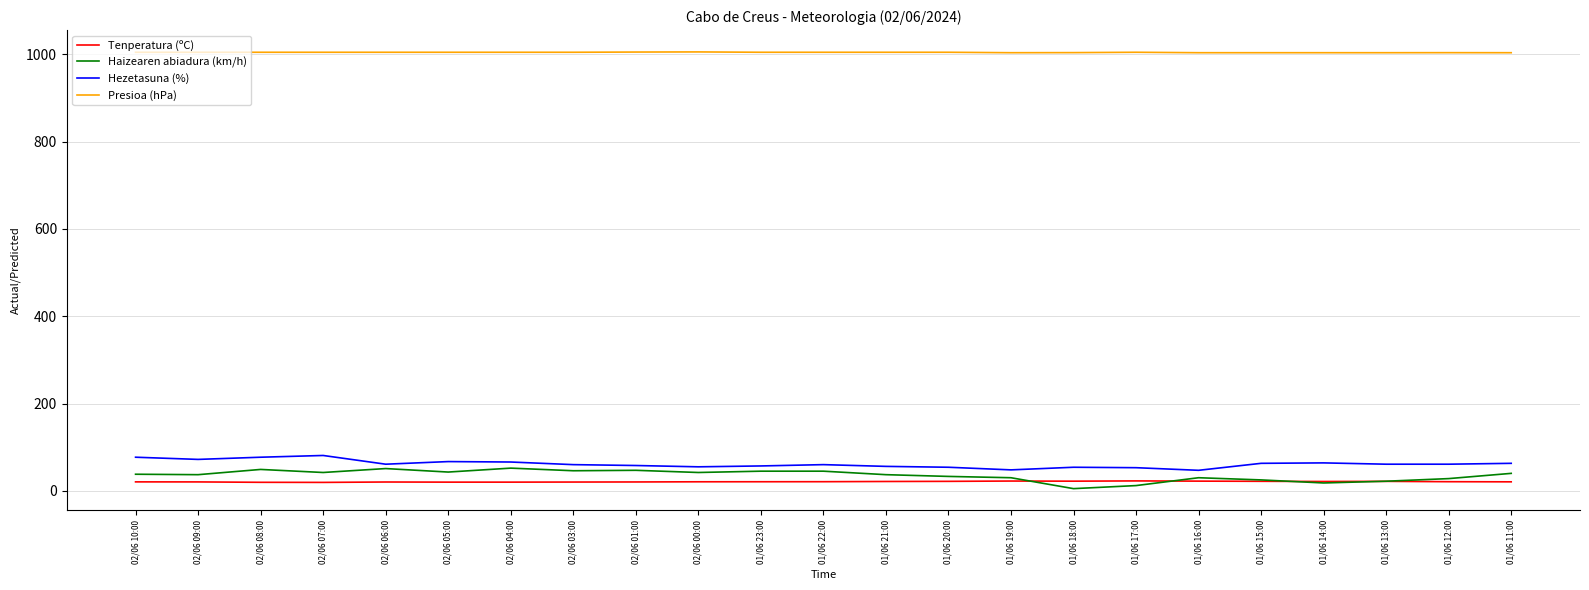

Is this an area chart (filled region under the line)?

No